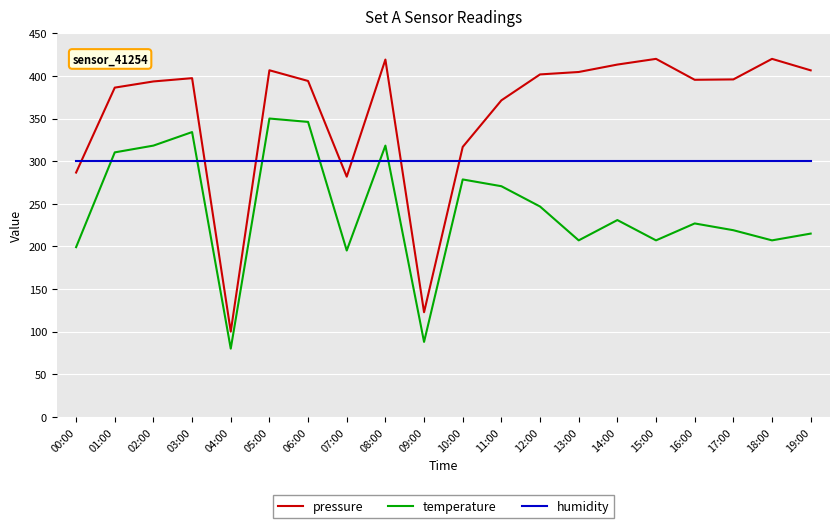

Does the chart display data point markers on the line(s)?

No